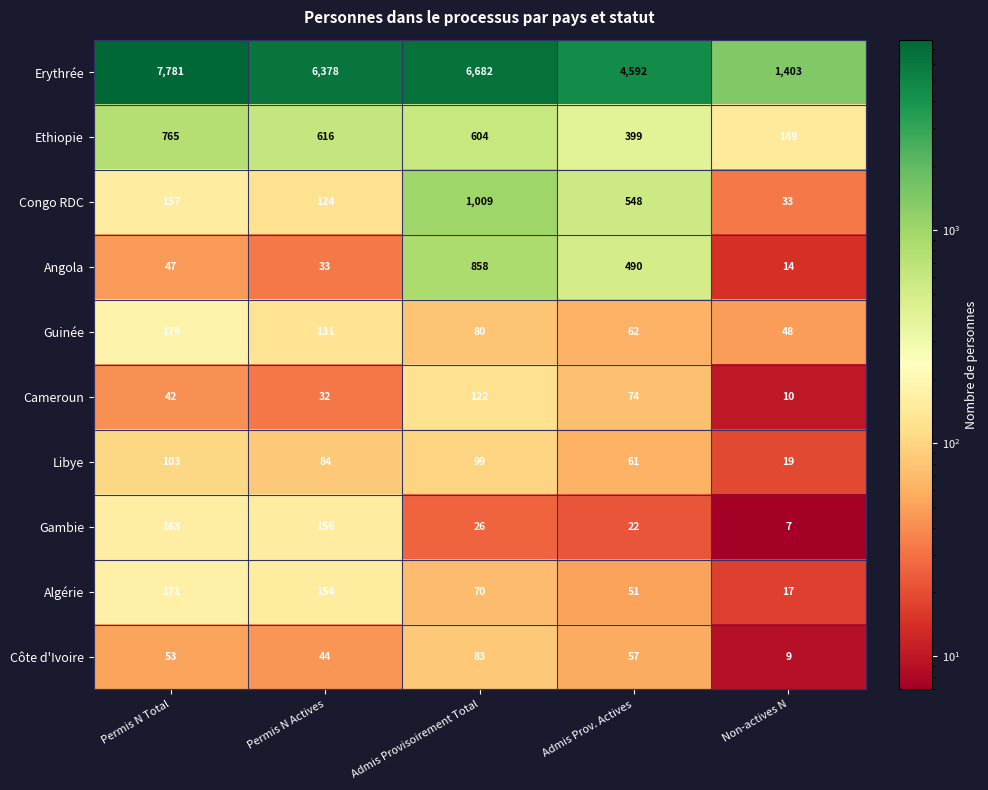

At which category is the sum across all series the highest?

Admis Provisoirement Total